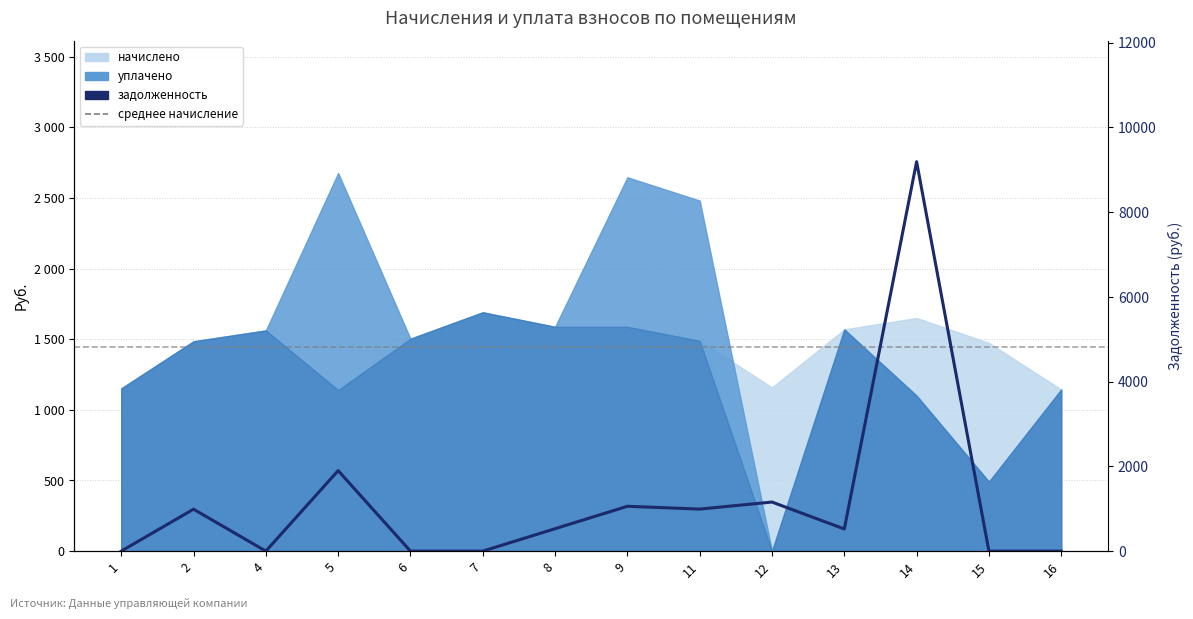

At which label does the data first exceed 529?

2